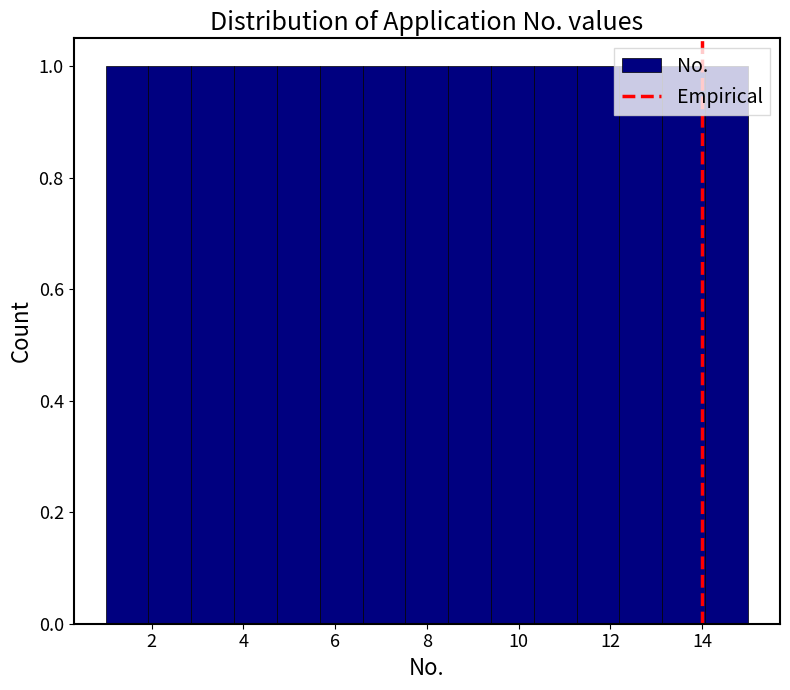

Reading left to right, transcribe this chart: for each bar, give the range it covers on the x-axis and its height. Neither the bar edges nor the heights are printed on the chart, so give them approximately, as read against the axes.

1.0 to 2.0: 1
2.0 to 2.8: 1
2.8 to 3.8: 1
3.8 to 4.8: 1
4.8 to 5.6: 1
5.6 to 6.6: 1
6.6 to 7.6: 1
7.6 to 8.4: 1
8.4 to 9.4: 1
9.4 to 10.4: 1
10.4 to 11.2: 1
11.2 to 12.2: 1
12.2 to 13.2: 1
13.2 to 14.0: 1
14.0 to 15.0: 1